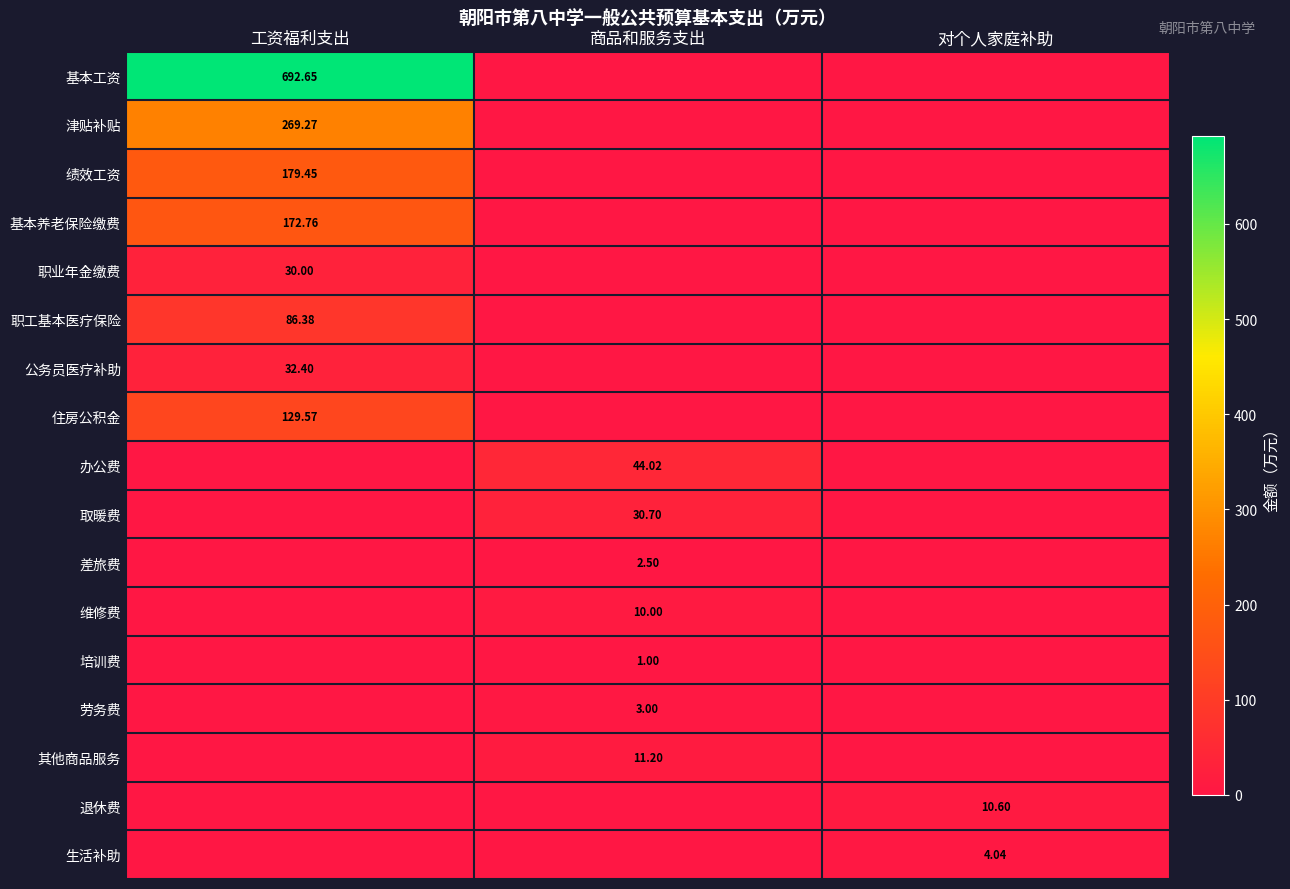

Which category has the lowest value in the 公务员医疗补助 series?

商品和服务支出